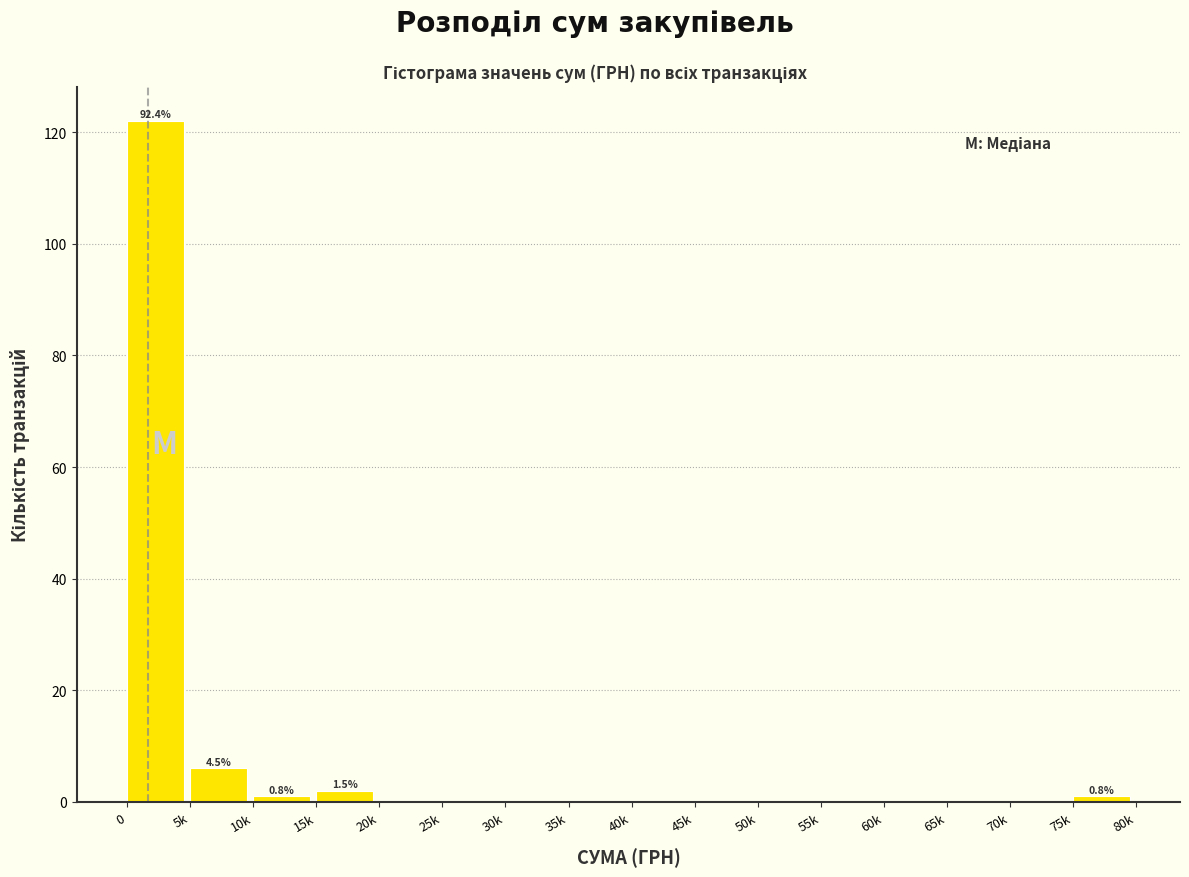

Reading left to right, list all the values displayed in this chart.

0=122	5k=6	10k=1	15k=2	20k=0	25k=0	30k=0	35k=0	40k=0	45k=0	50k=0	55k=0	60k=0	65k=0	70k=0	75k=1